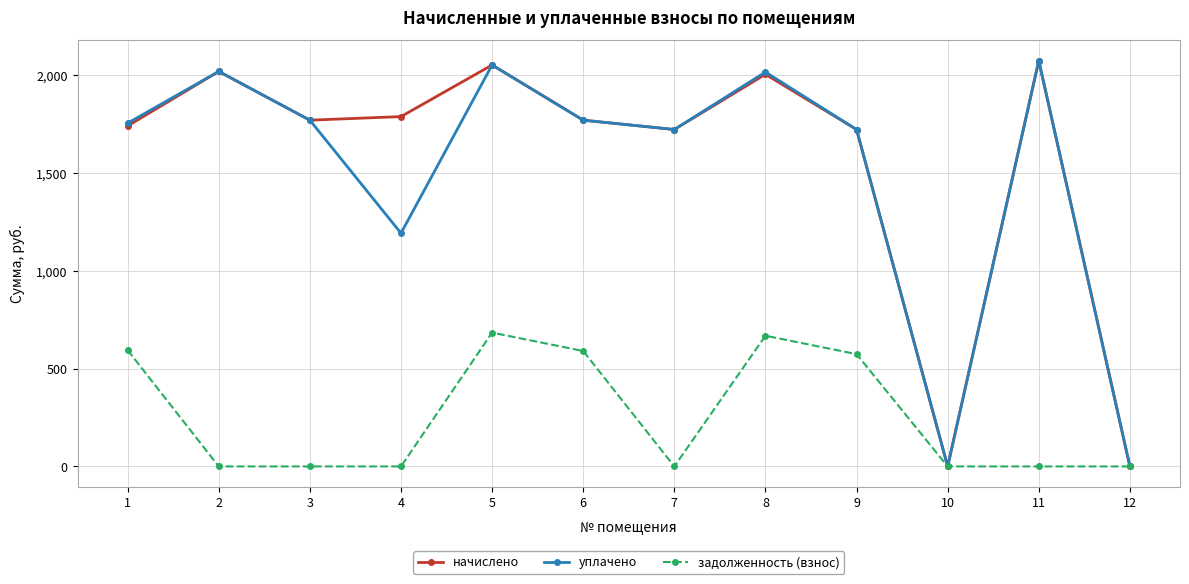

What are all the series names shown in the legend?

начислено, уплачено, задолженность (взнос)